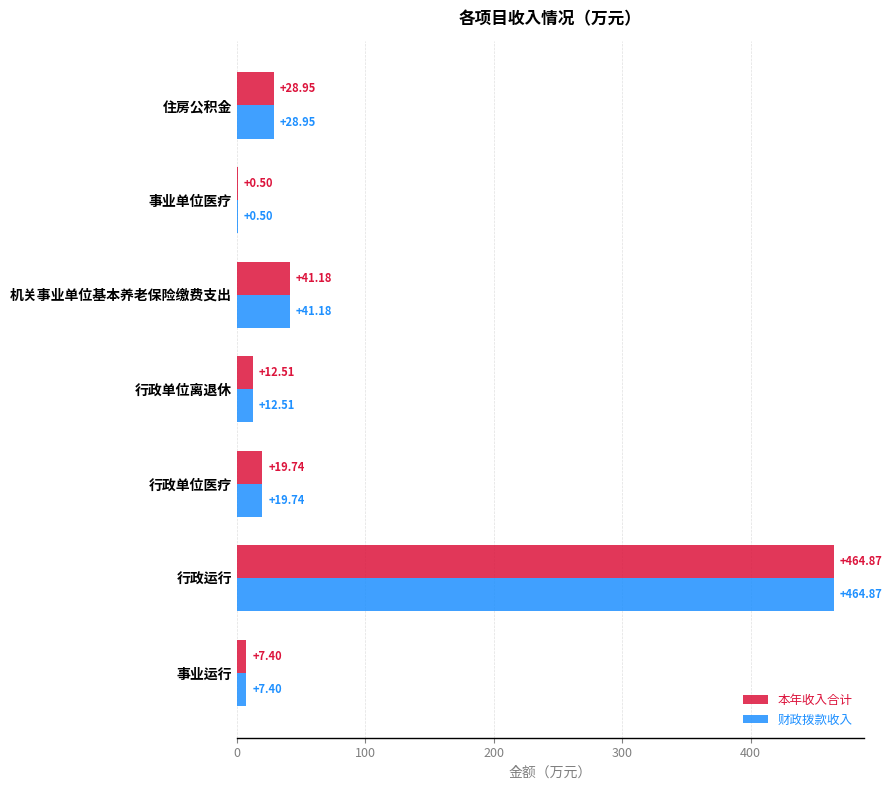

At which category is the sum across all series the highest?

行政运行